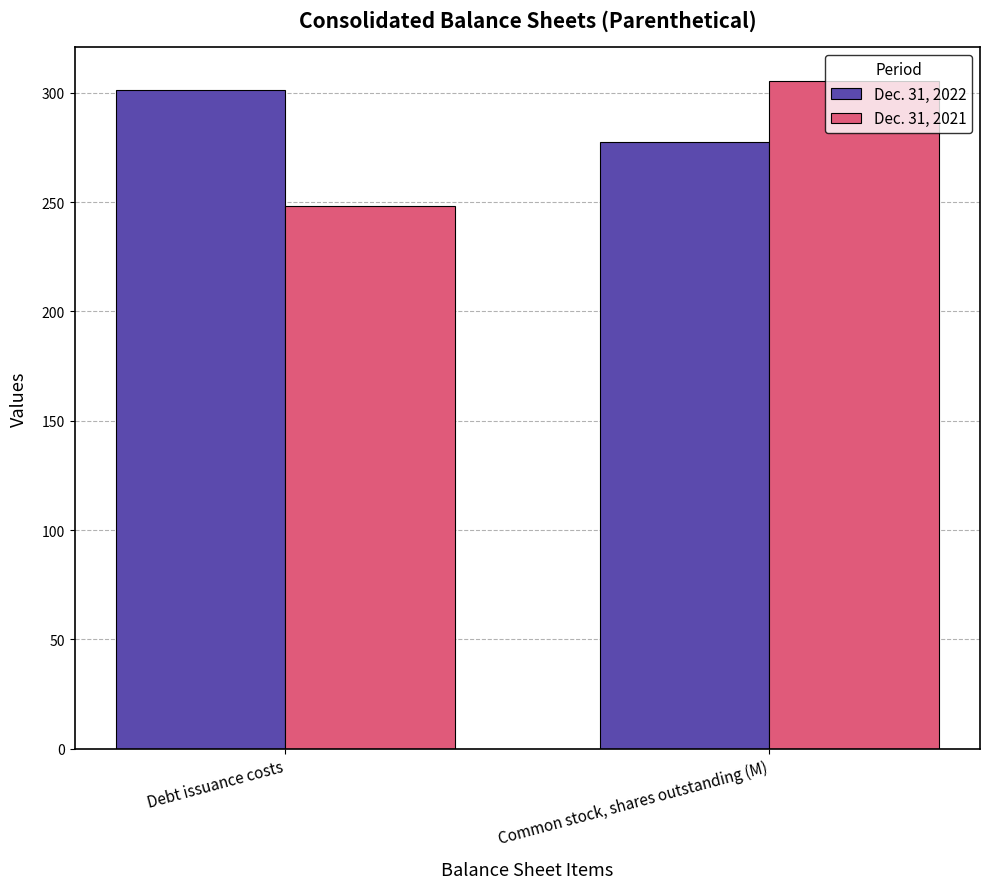

What is the difference between the highest and lowest values at Debt issuance costs?

53.0